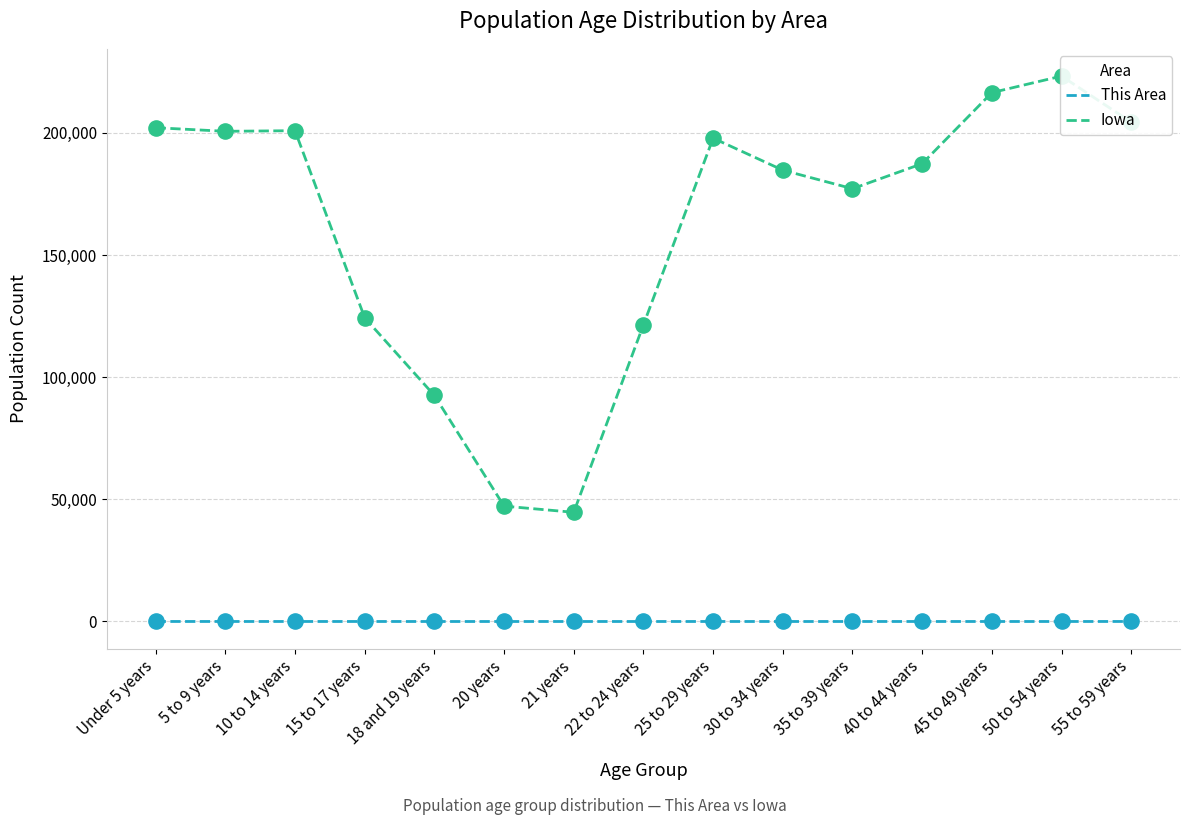

Which series reaches the minimum Y coordinate?

This Area